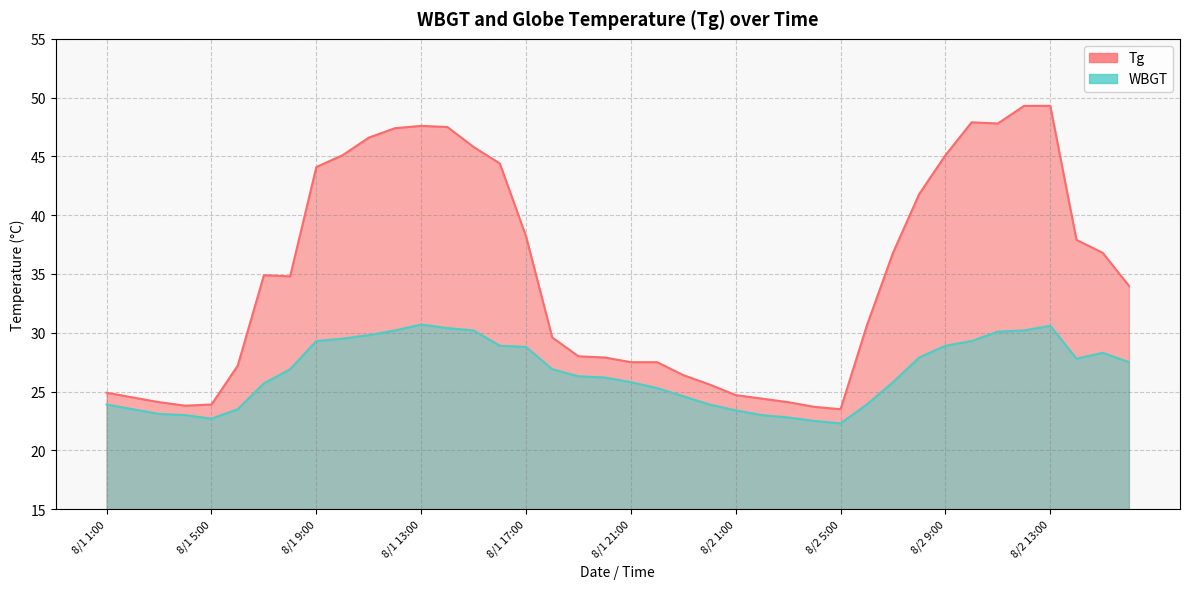

At 8/2 4:00, list the series in order from smallest to largest.

WBGT, Tg